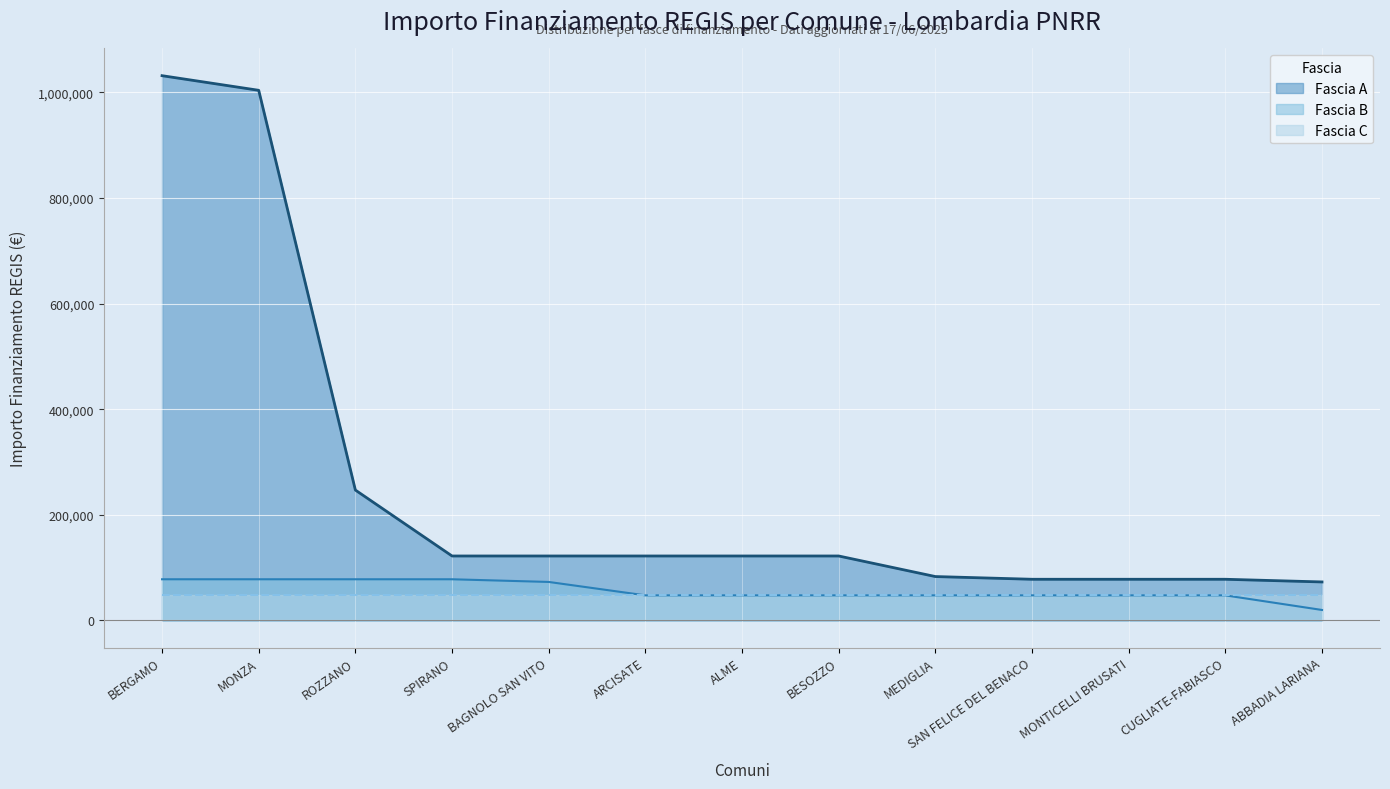

Which category has the highest value in the Fascia B series?

BERGAMO